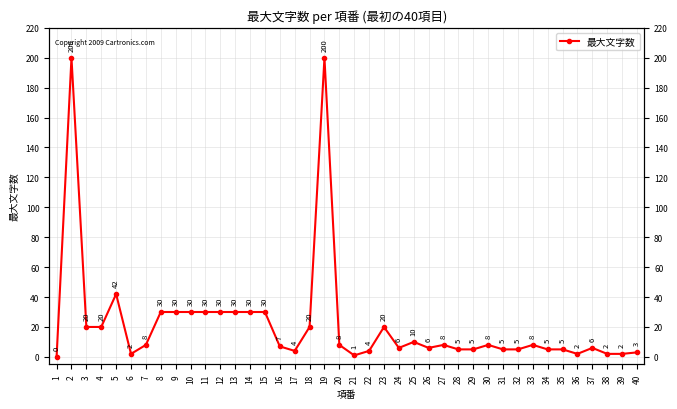

Rank the categories by value from highest to lowest.

2, 19, 5, 8, 9, 10, 11, 12, 13, 14, 15, 3, 4, 18, 23, 25, 7, 20, 27, 30, 33, 16, 24, 26, 37, 28, 29, 31, 32, 34, 35, 17, 22, 40, 6, 36, 38, 39, 21, 1